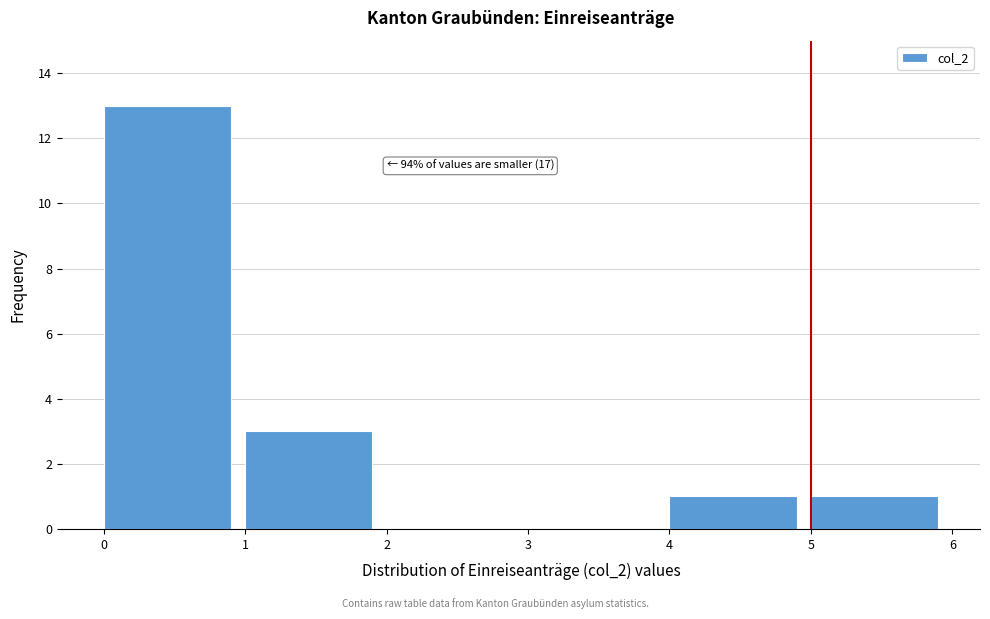

Over which range of the x-axis is the bar tallest?

0 to 1